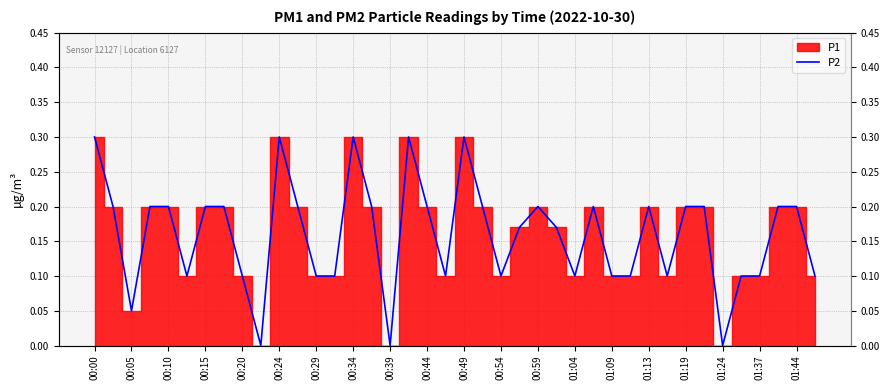

What is the difference between the maximum and minimum values?

0.3